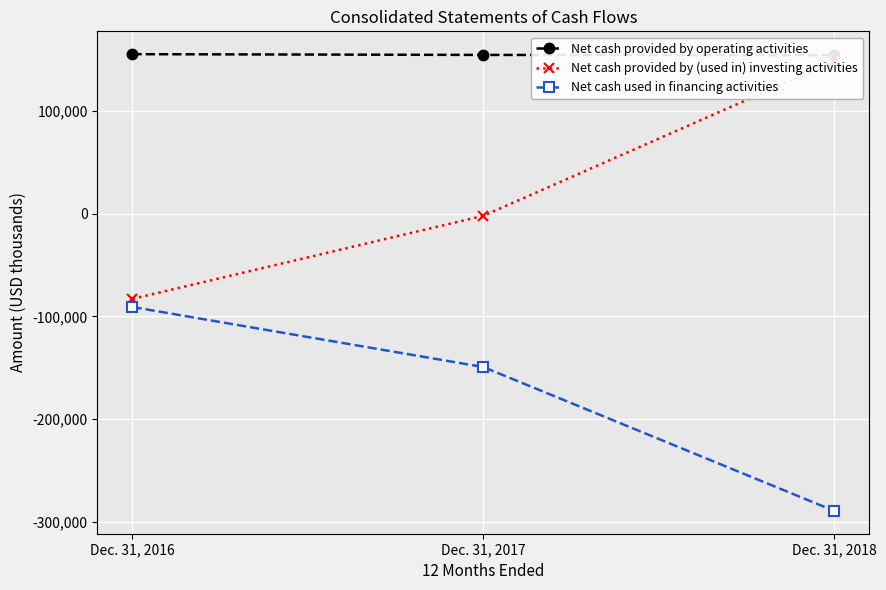

What is the smallest value displayed?

-289386